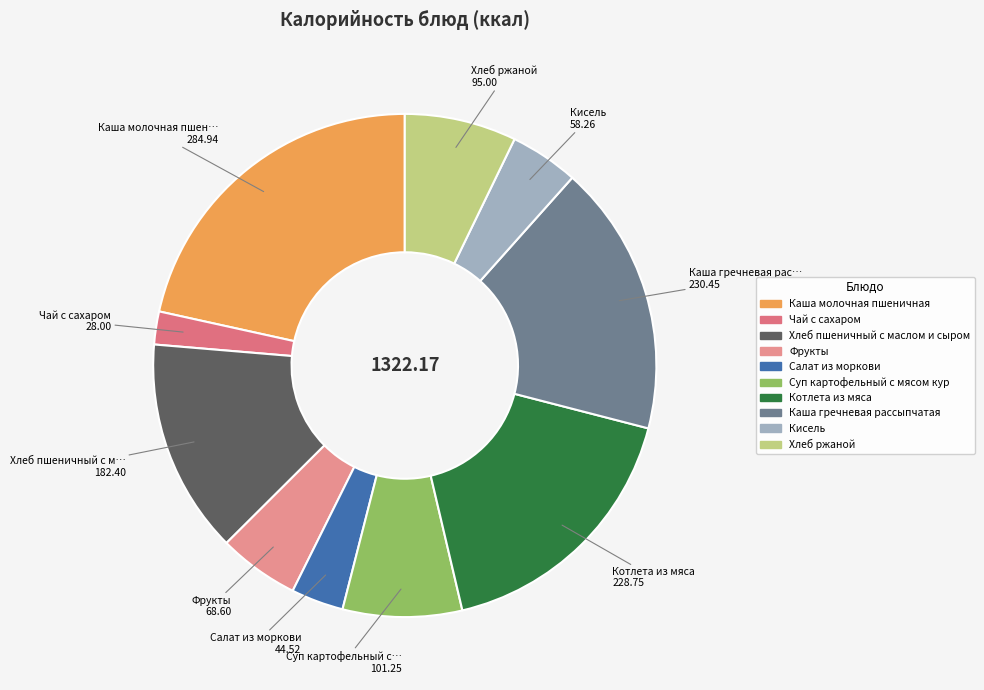

True or false: Кисель accounts for 1% of the total.

False